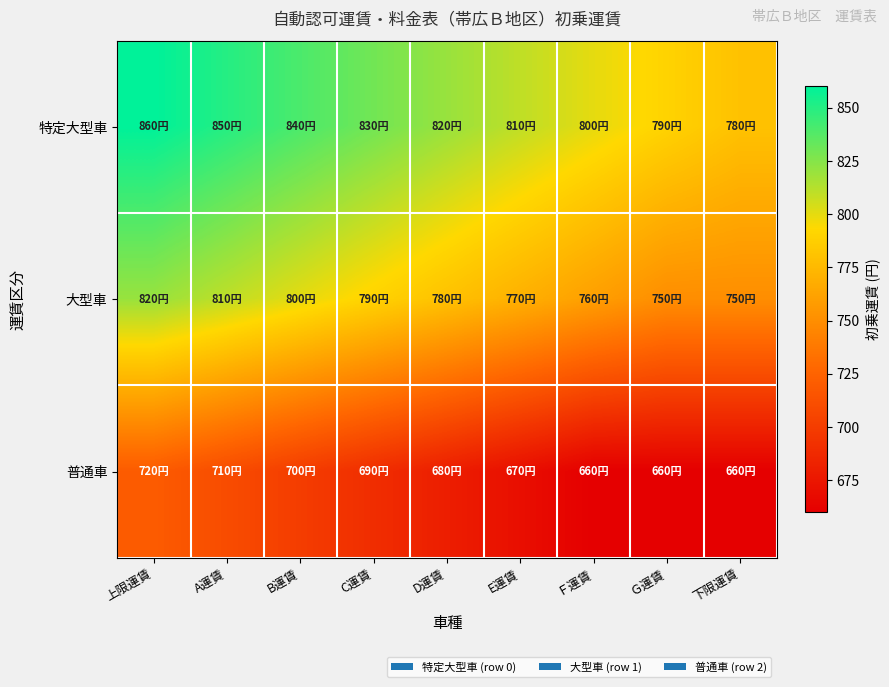

Rank the series at B運賃 from lowest to highest value.

普通車, 大型車, 特定大型車